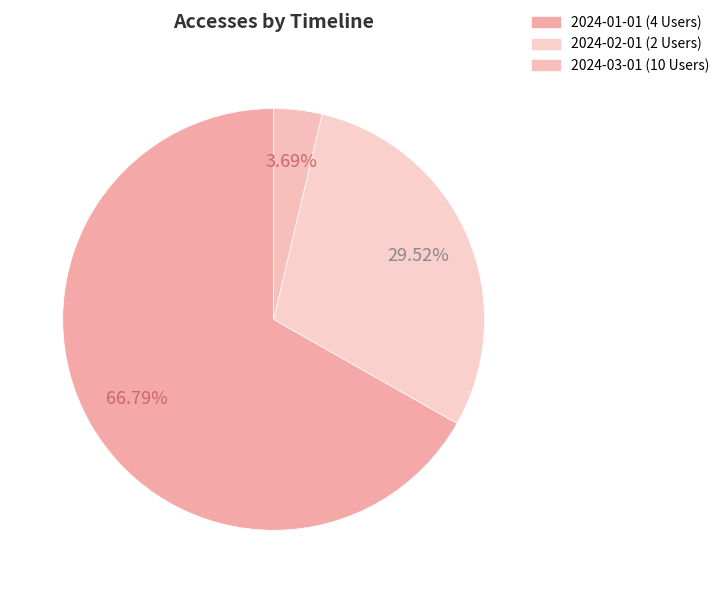

True or false: 2024-02-01 (2 Users) accounts for 37% of the total.

False